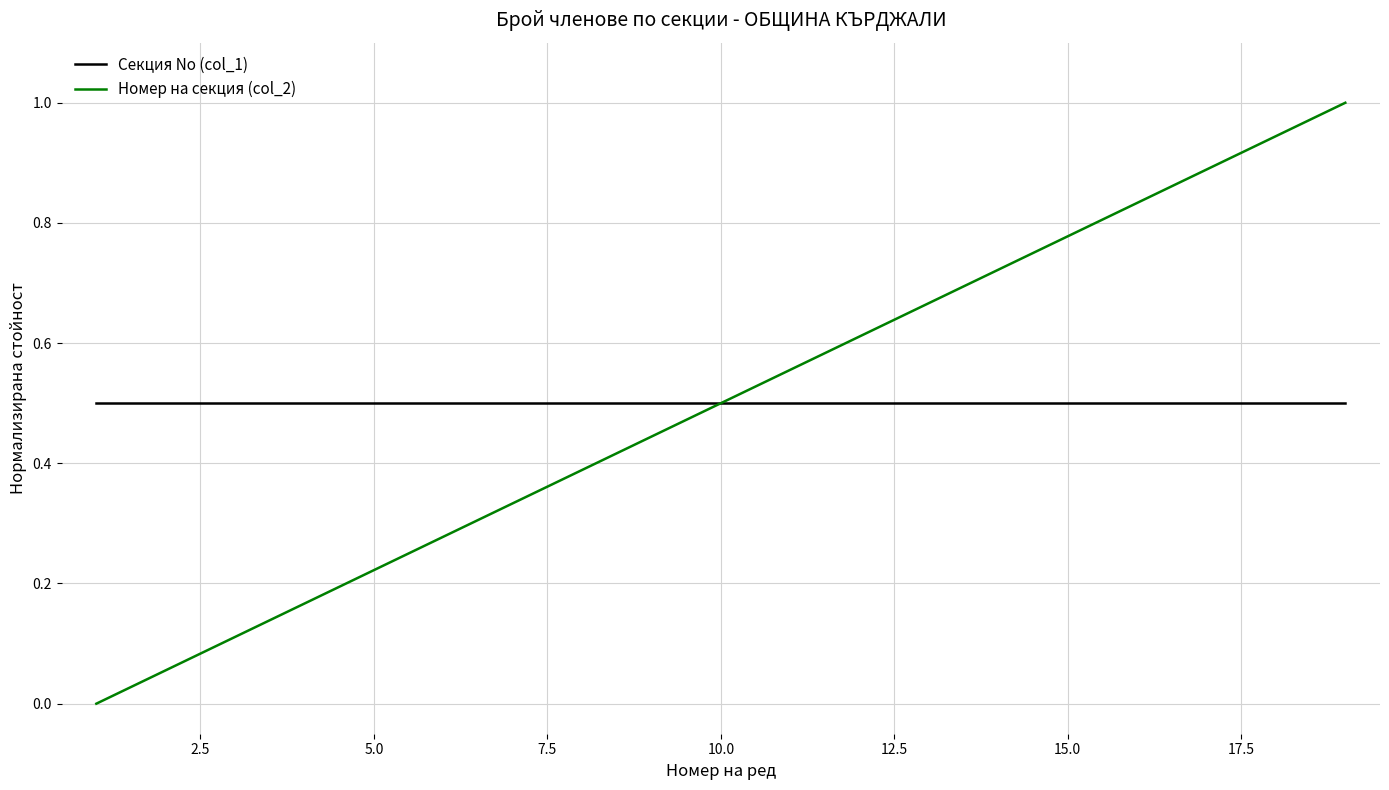

List the series in order of their peak value, highest first.

Номер на секция (col_2), Секция No (col_1)